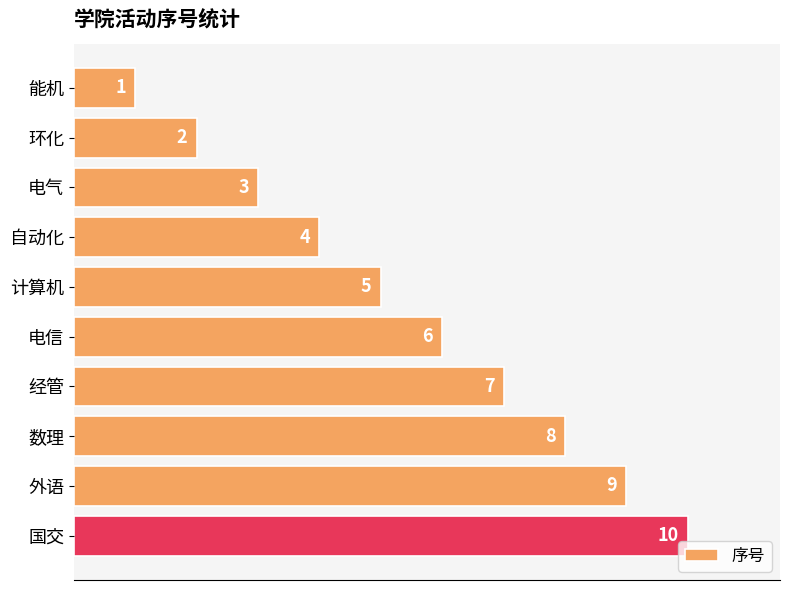

What is the label of the 4th bar from the top?

自动化